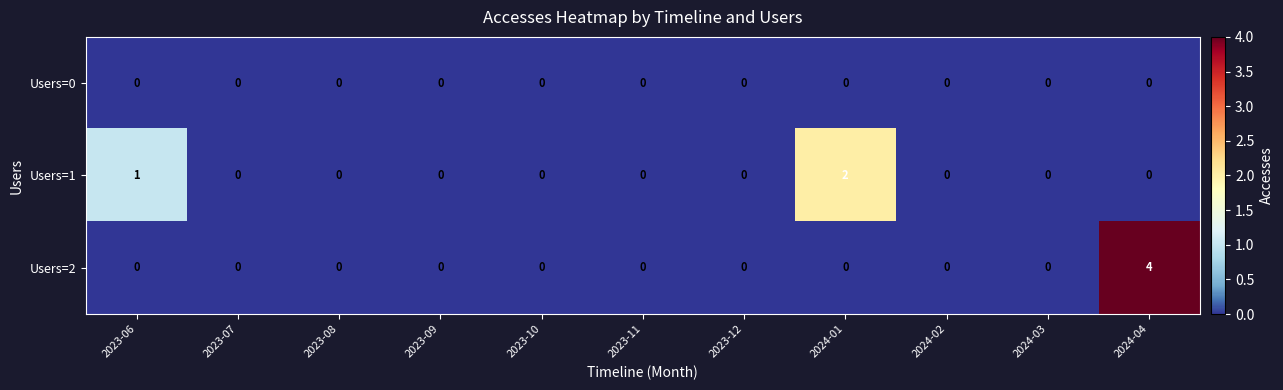

Which label corresponds to the largest value in the chart?

2024-04